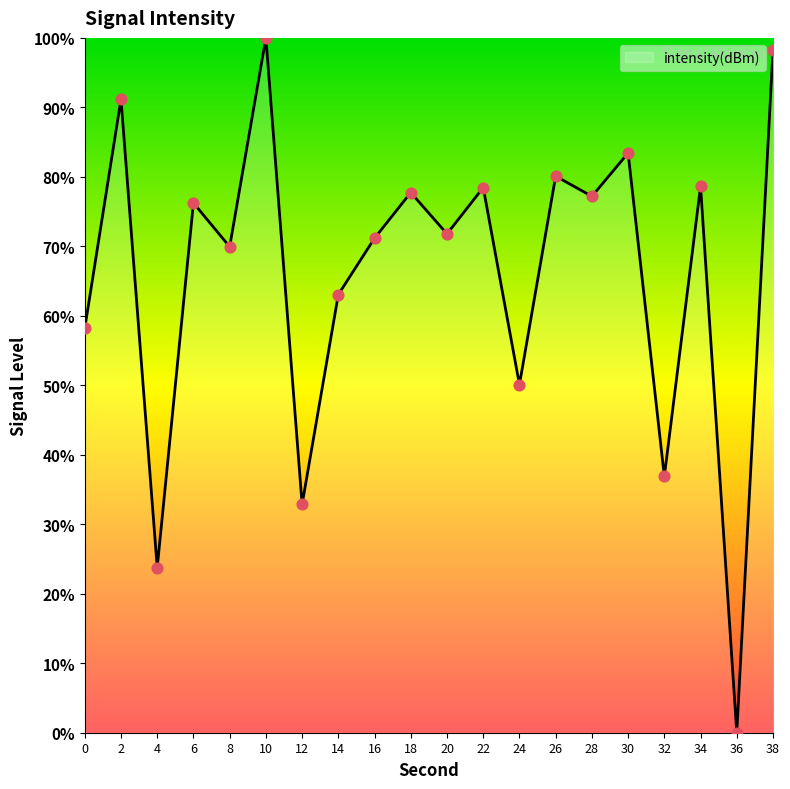

What is the ratio of the value at 0 to the value at 6?

0.8